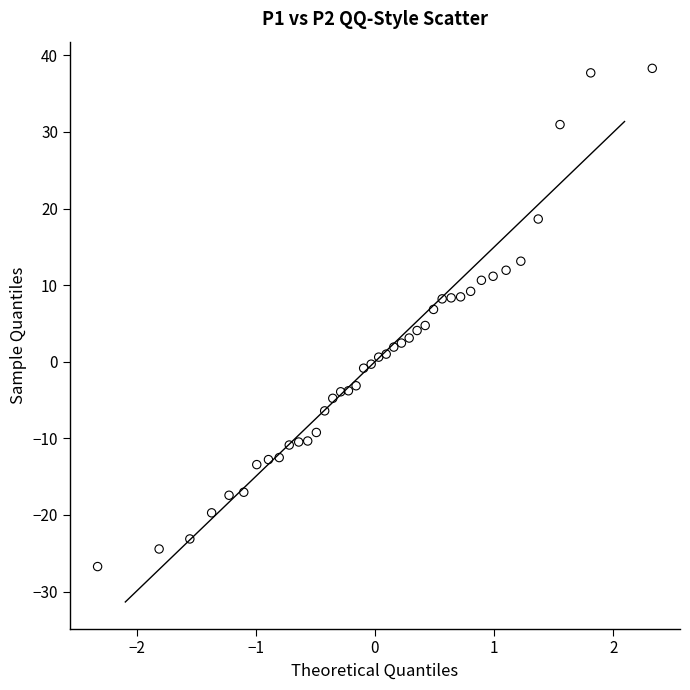

What is the range of Y values (max minus min)?

65.0